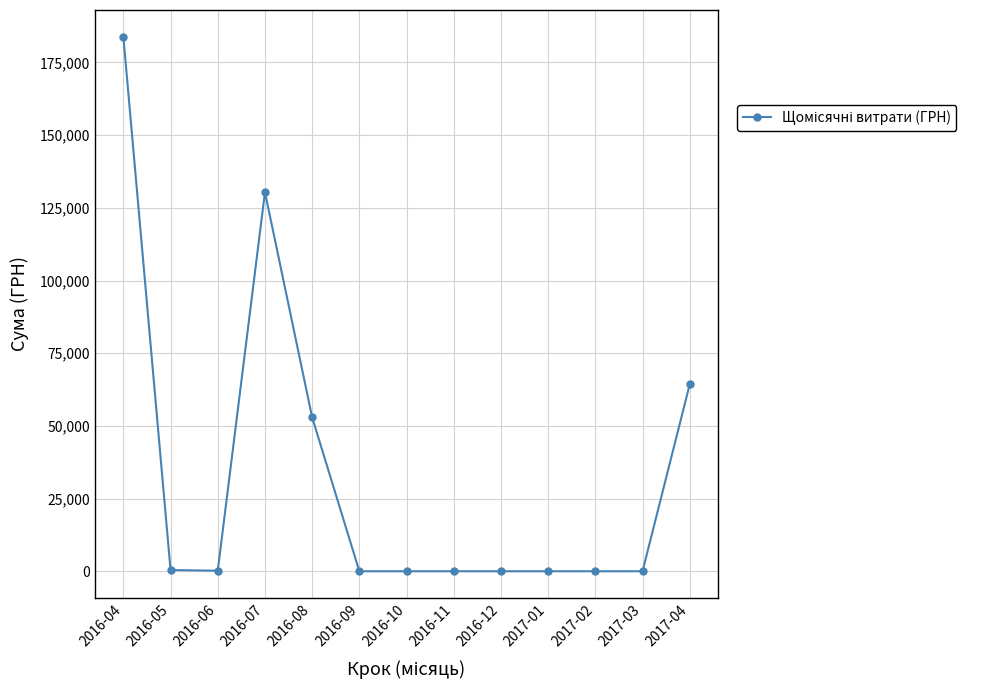

What is the label of the 5th point from the right?

2016-12